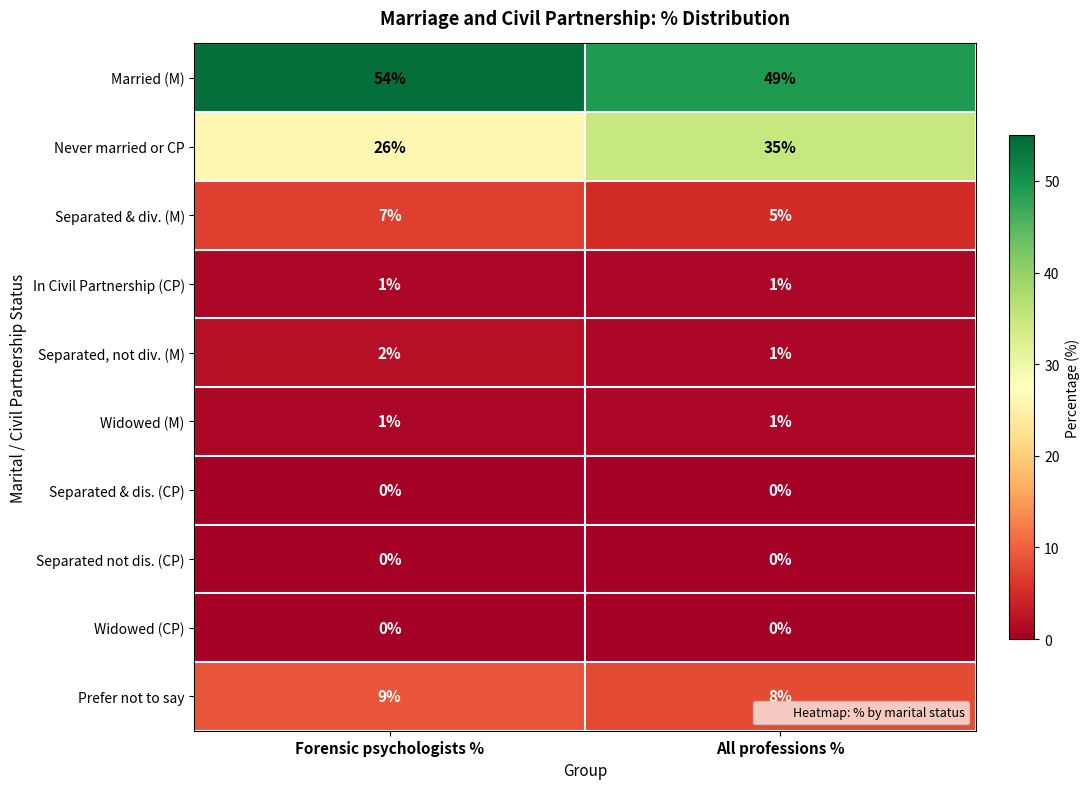

At how many categories does at least one series exceed 37?

2